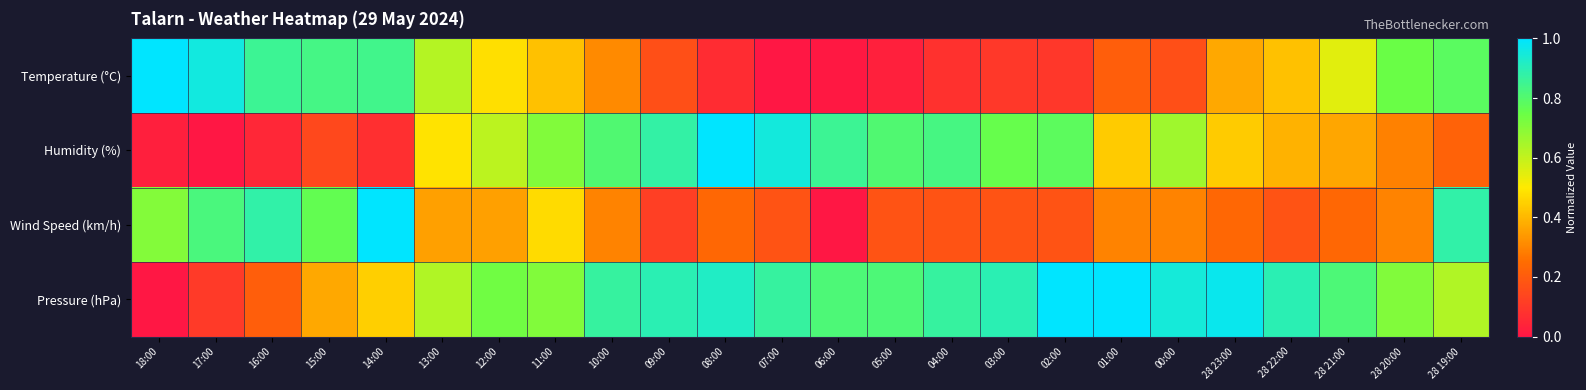

Which series has the widest spread of values?

Temperature (°C)